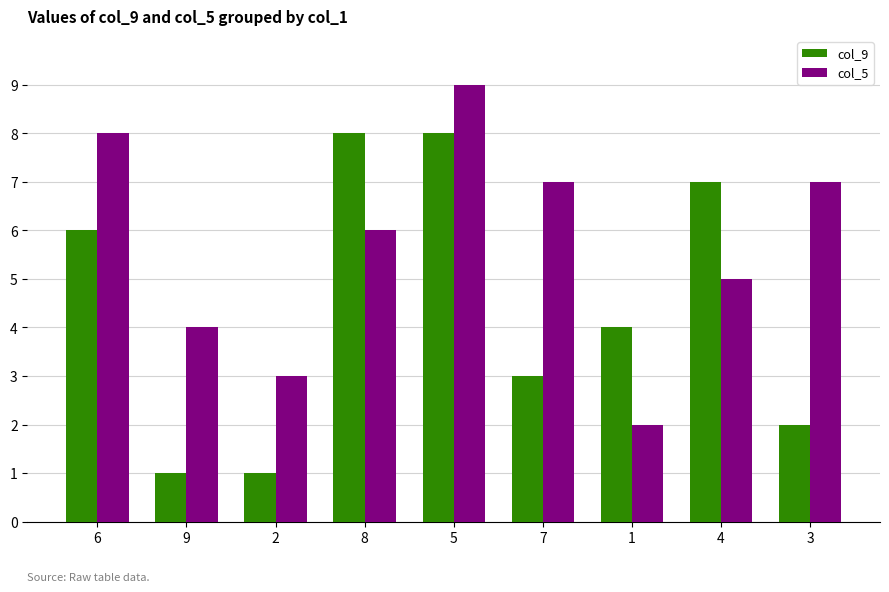

The value of col_5 at 9 is 6. True or false?

False